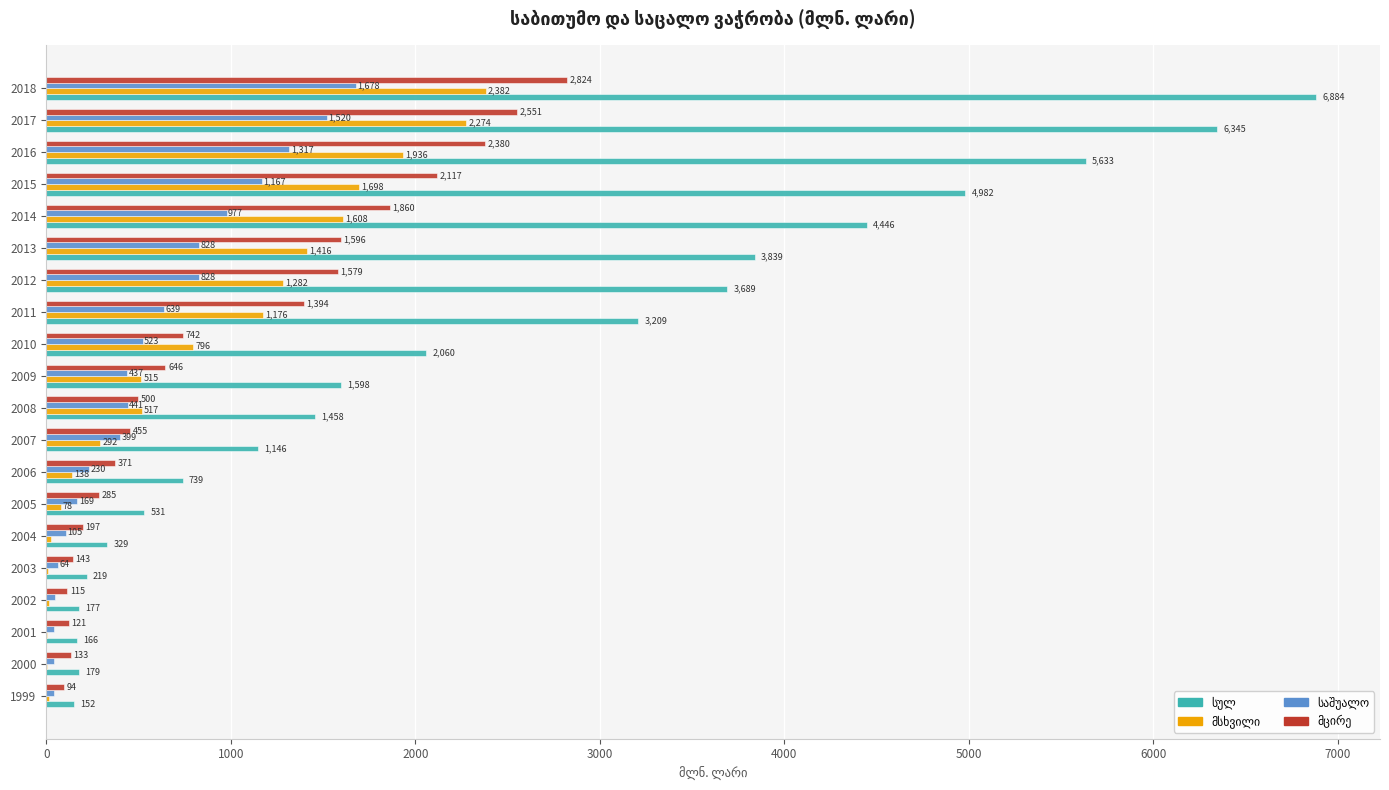

What is the greatest value displayed?

6884.0